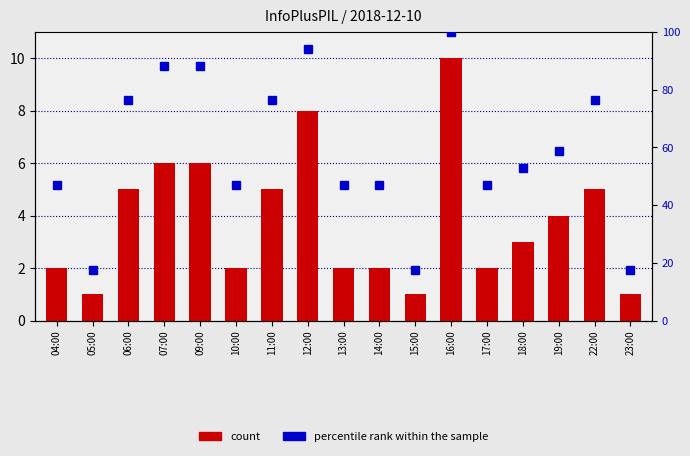

What is the greatest value displayed?

10